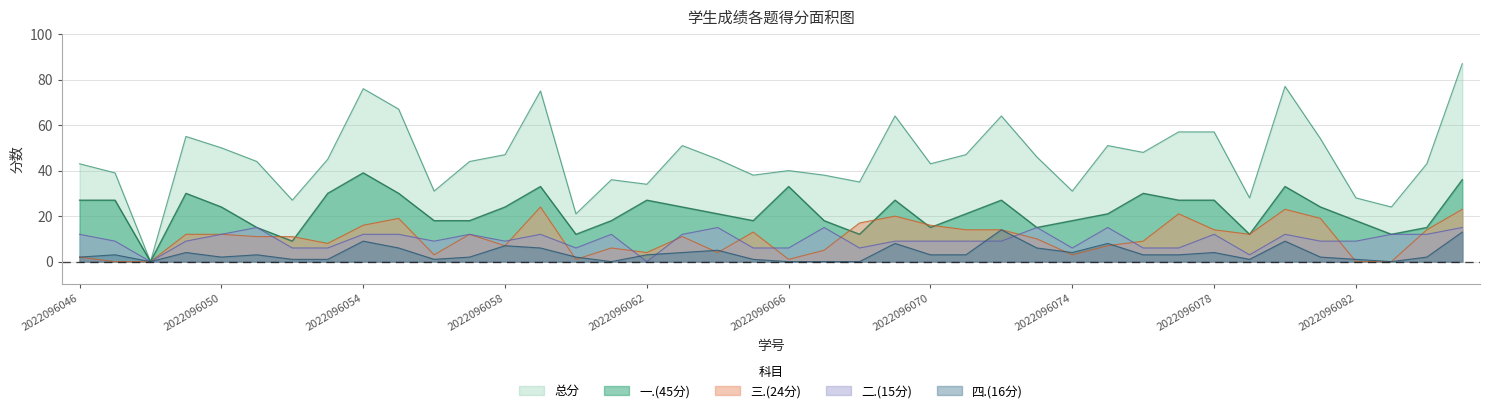

What is the greatest value displayed?

87